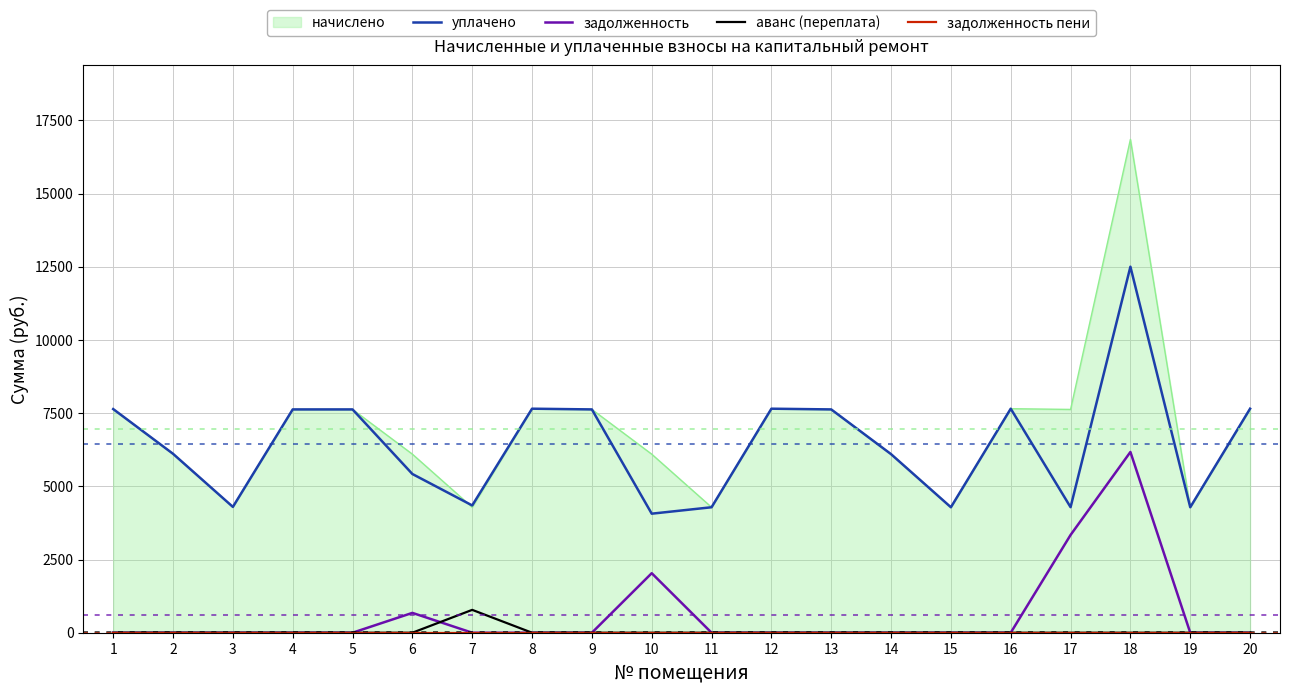

Is the value of уплачено at 6 greater than the value of задолженность at 19?

Yes